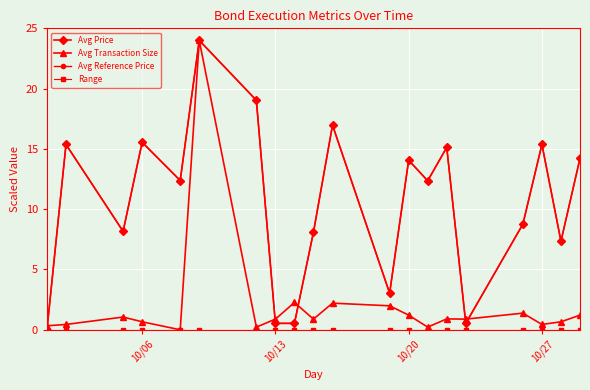

Is this an area chart (filled region under the line)?

No